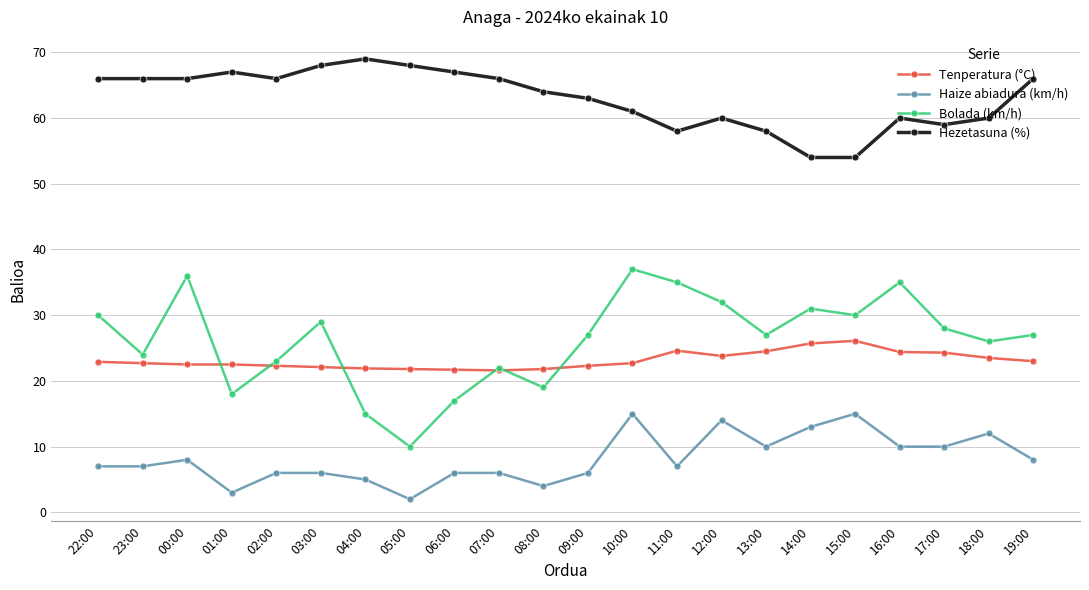

At which category does the chart reach its minimum across all series?

05:00